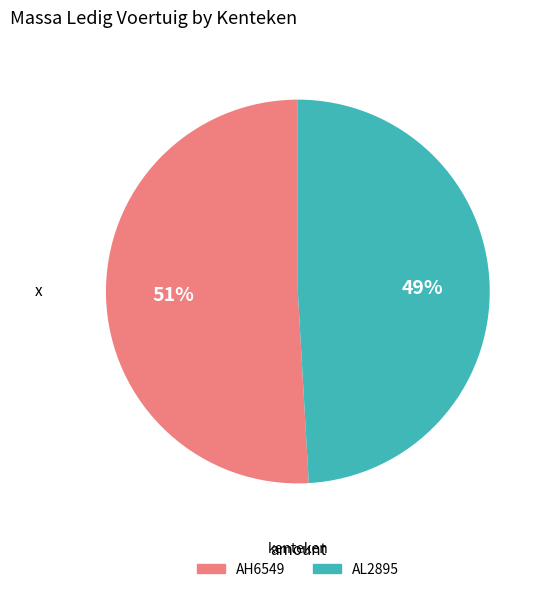

To the nearest percent, what percentage of the pie is AH6549?

51%